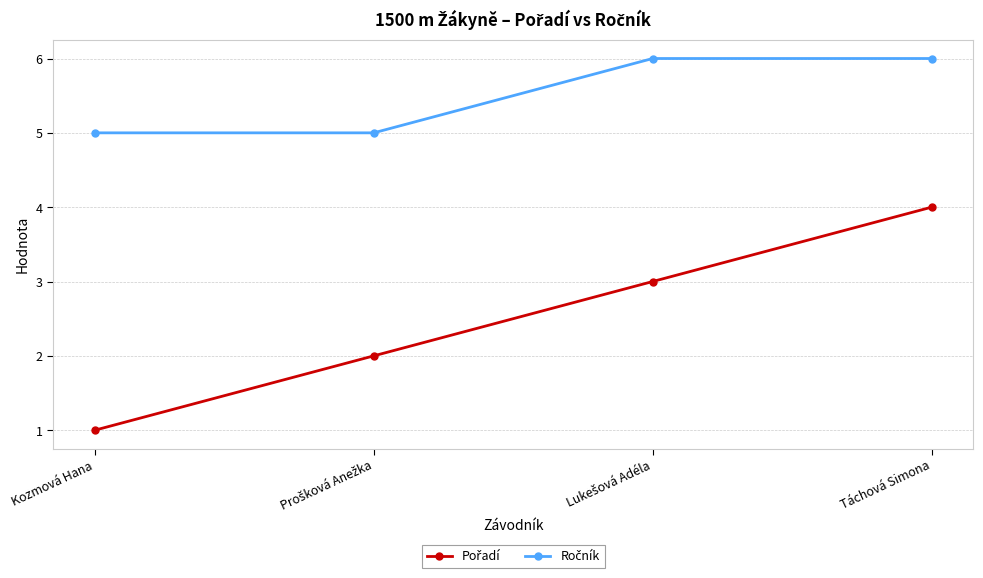

At which category is the sum across all series the highest?

Táchová Simona